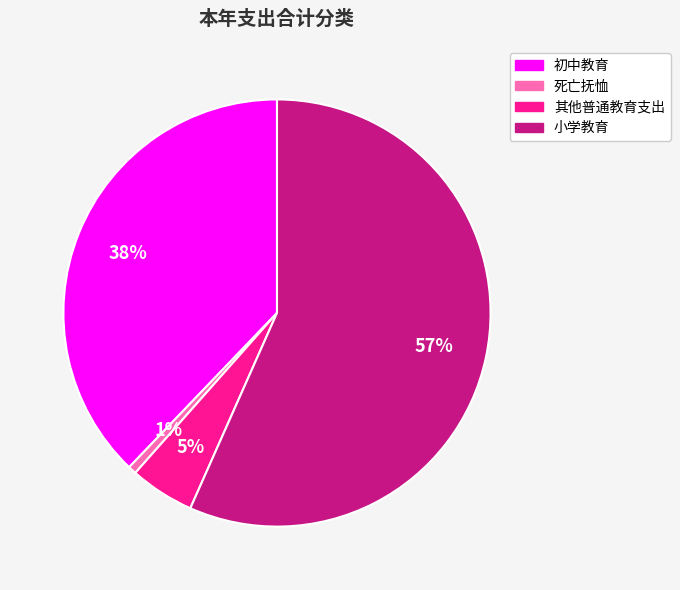

Is it true that 死亡抚恤 is 11% of the pie?

False